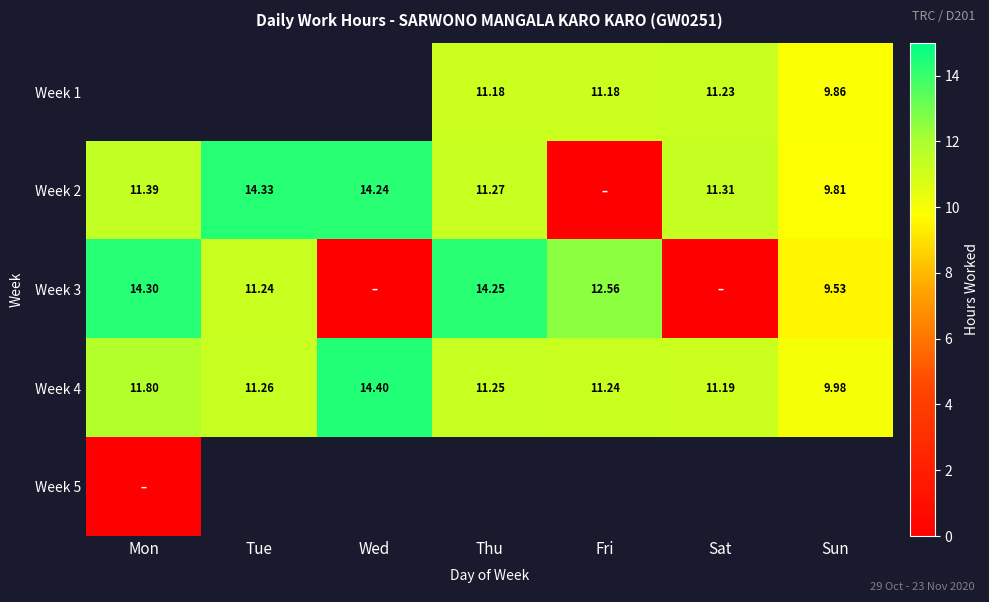

Is the value of Week 3 at Tue greater than the value of Week 4 at Mon?

No